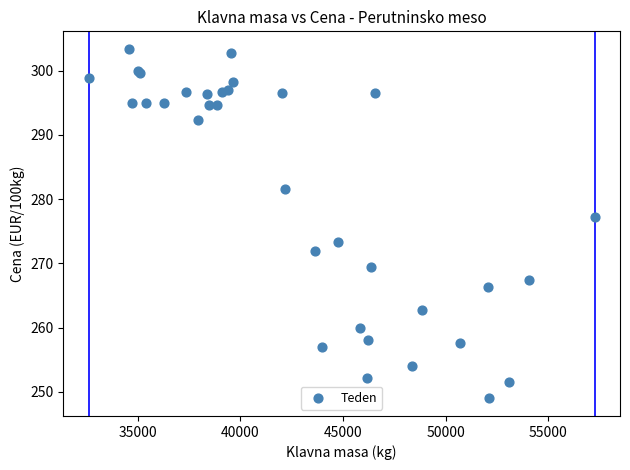

What Y value in the scatter plot is closest to 276?

277.2